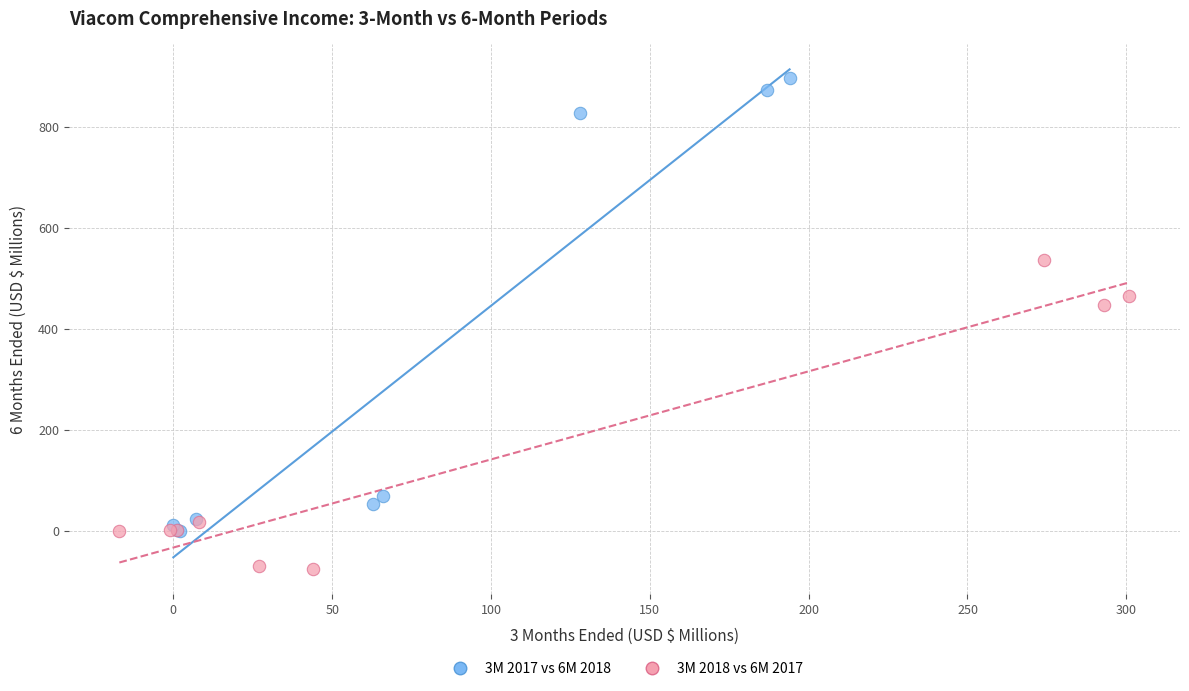

Which series reaches the maximum Y coordinate?

3M 2017 vs 6M 2018